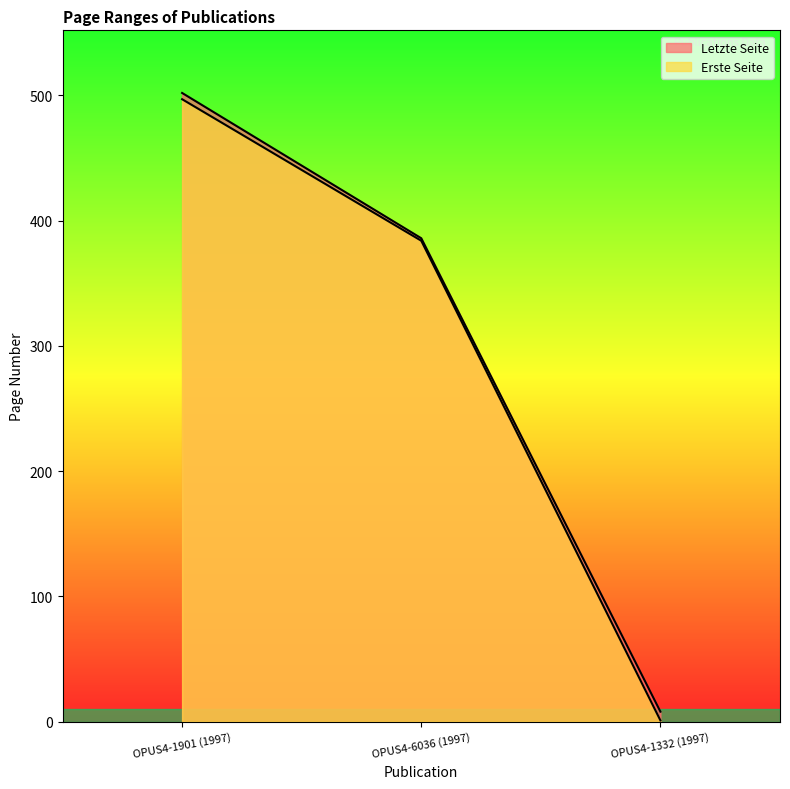

What is the spread (max minus min) of values at OPUS4-6036 (1997)?

2